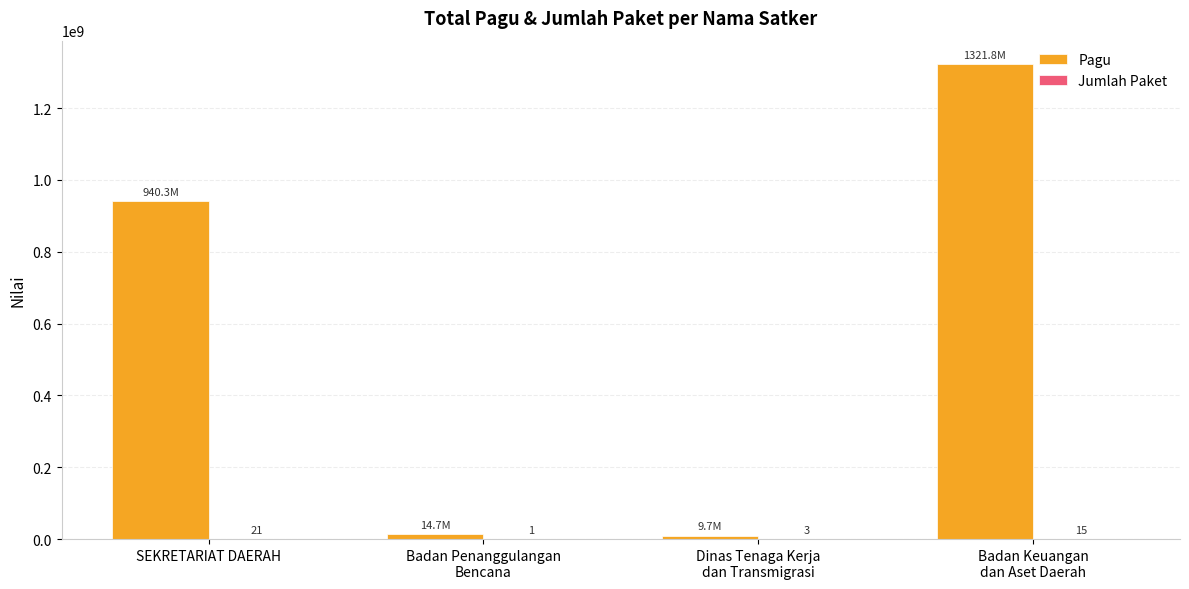

At which label is Pagu closest to 665767476?

SEKRETARIAT DAERAH